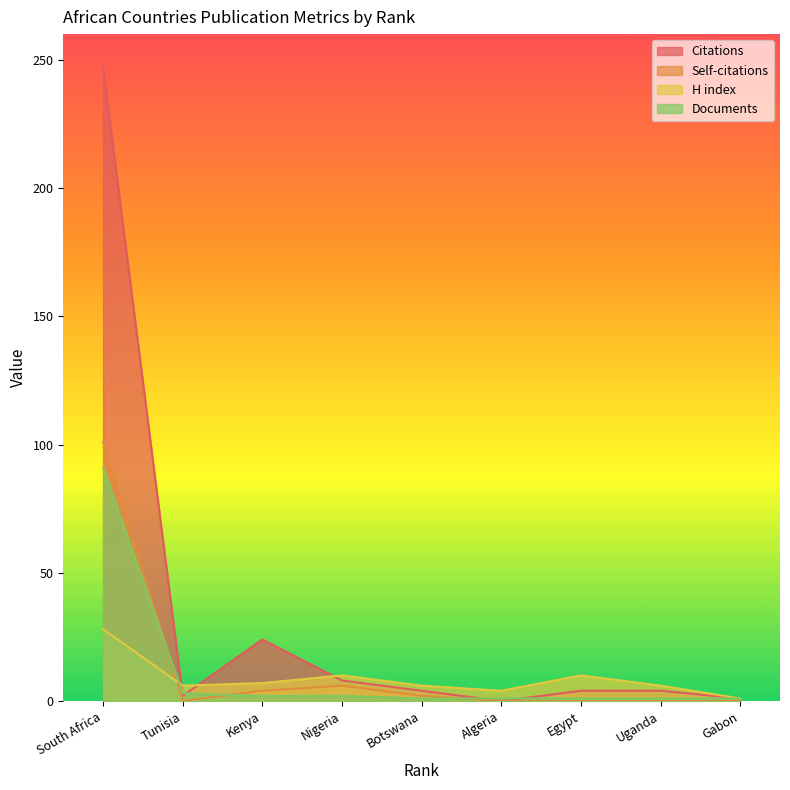

At Botswana, list the series in order from largest to smallest.

H index, Citations, Self-citations, Documents